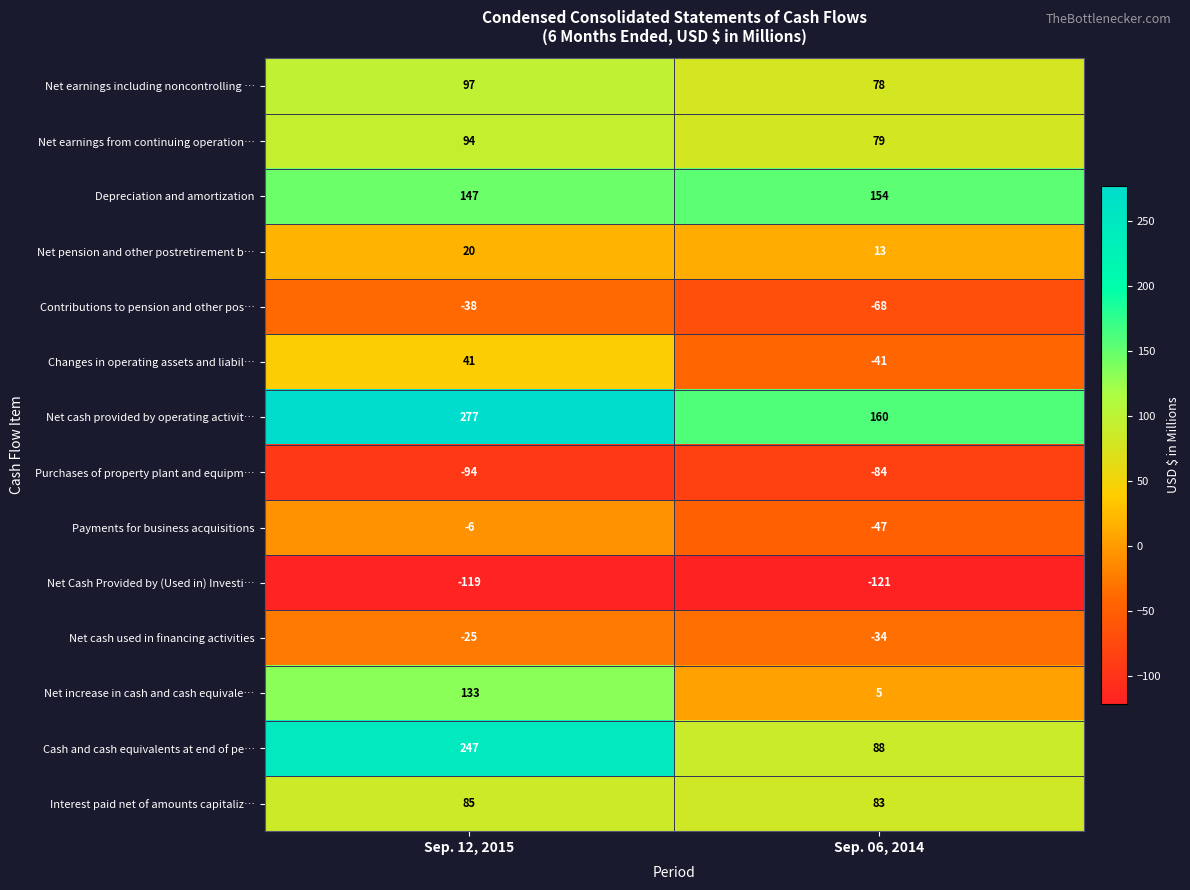

At which category is the sum across all series the highest?

Sep. 12, 2015